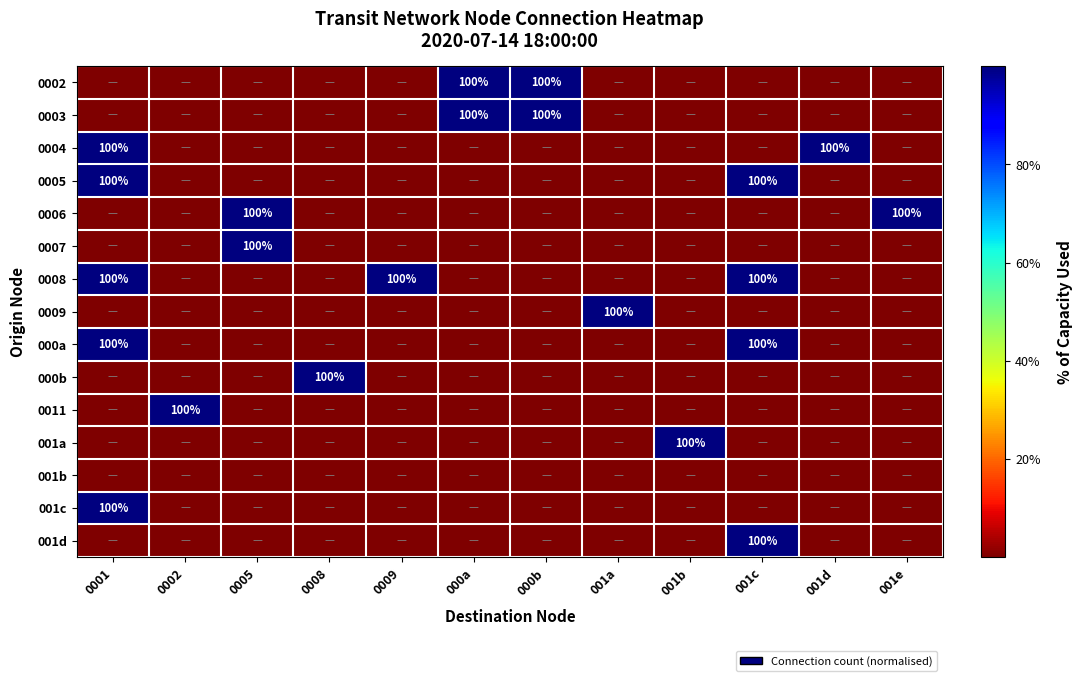

What is the total value across all series at 0002?

100